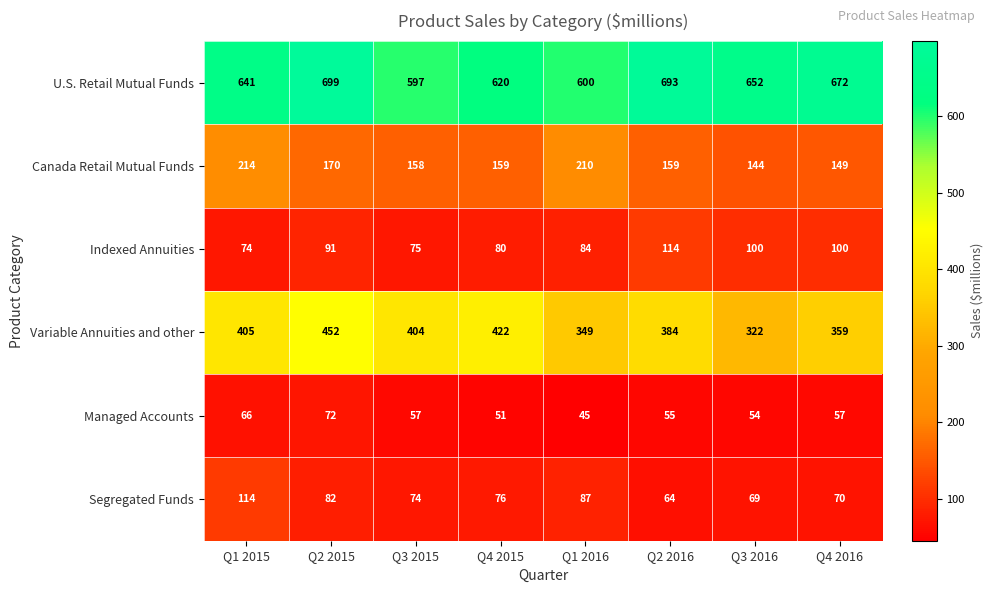

Which series has the largest total across all categories?

U.S. Retail Mutual Funds